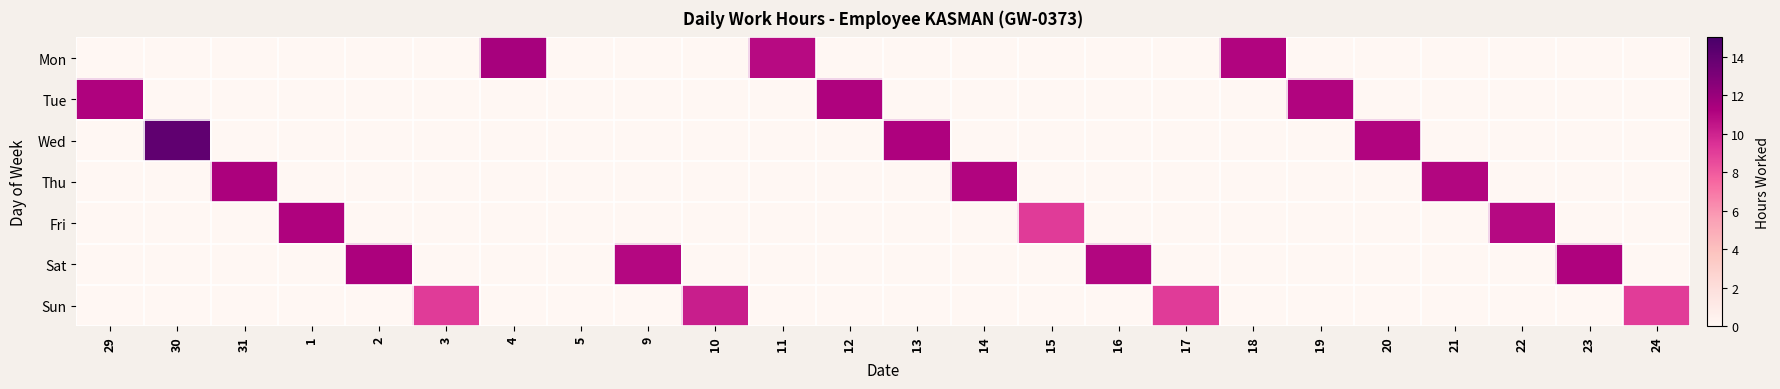

At which category does the chart reach its minimum across all series?

29